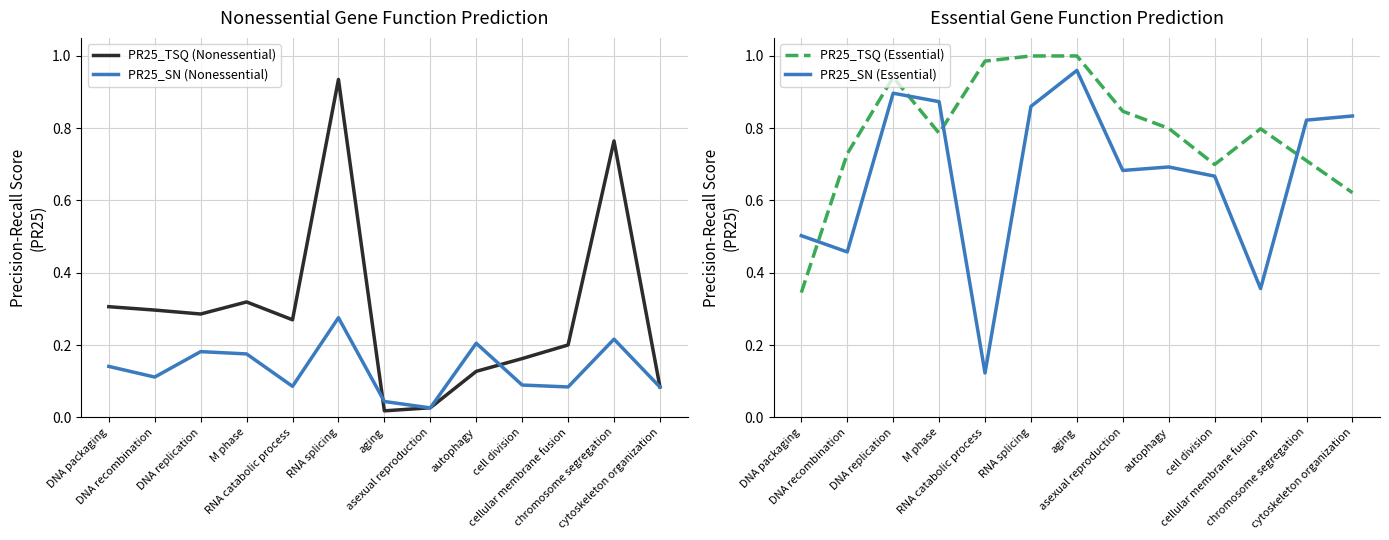

True or false: PR25_SN (Essential) and PR25_TSQ (Essential) intersect in this chart.

True